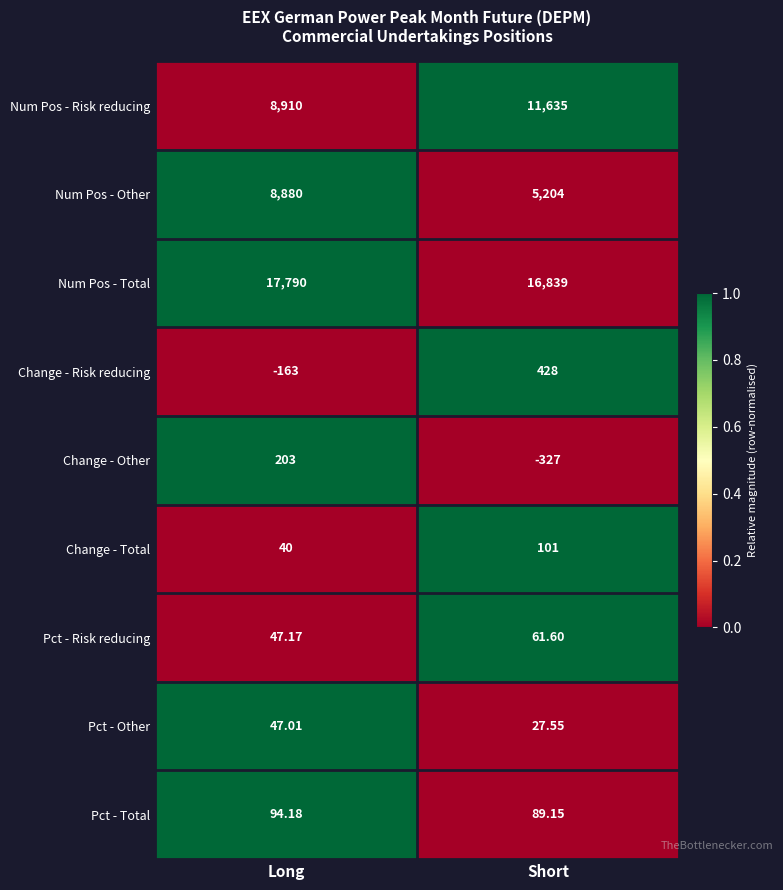

At which label is Change - Risk reducing closest to 132?

Long